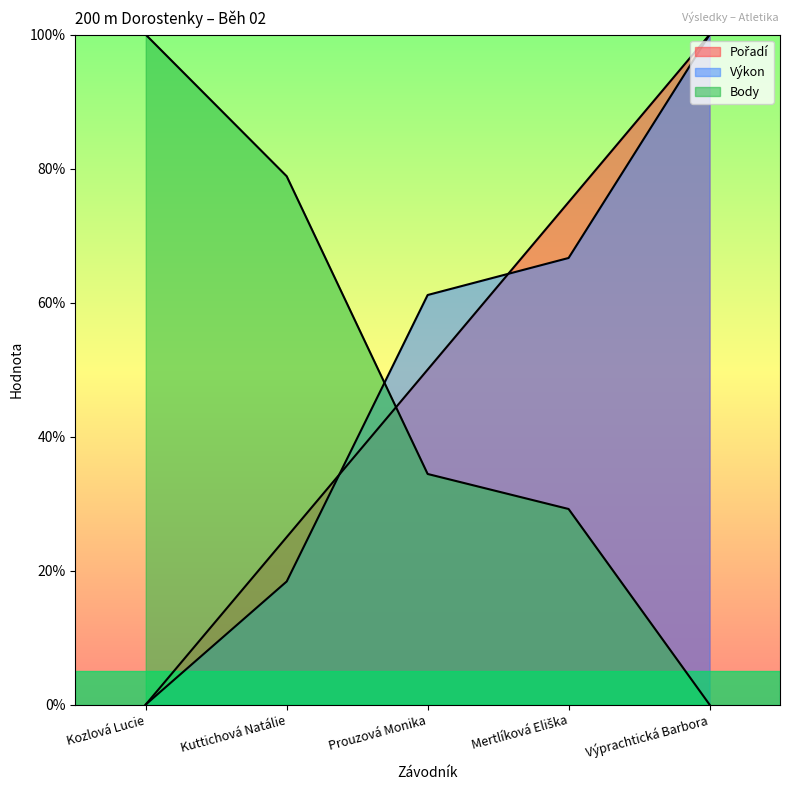

Read the Pořadí value at Kuttichová Natálie.

25.0